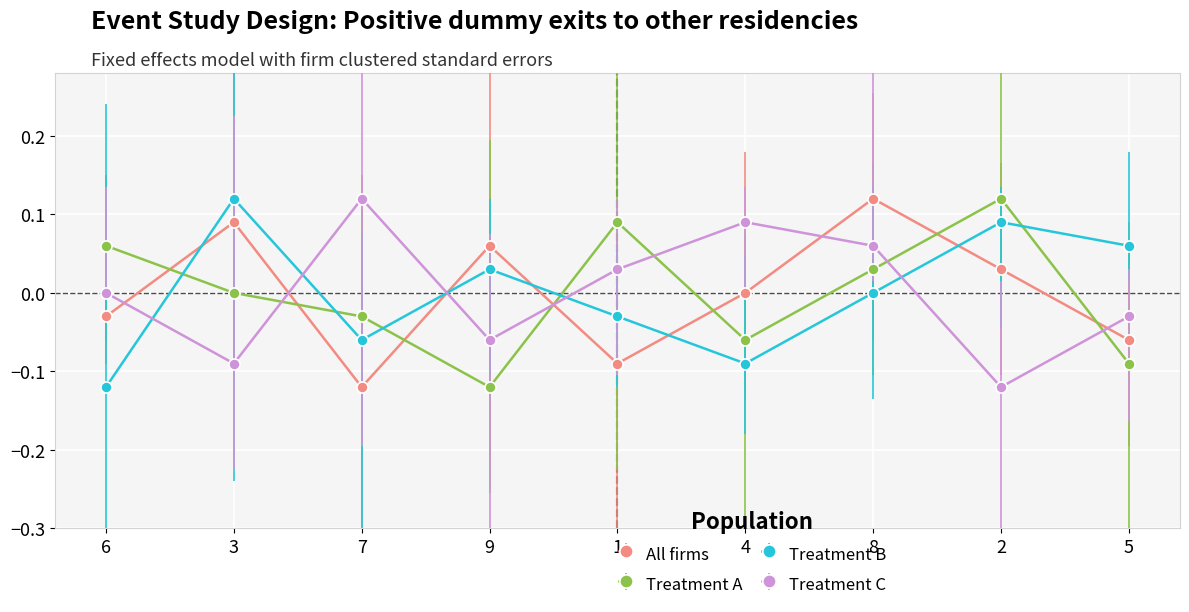

How many interior local peaks does the All firms series have?

3